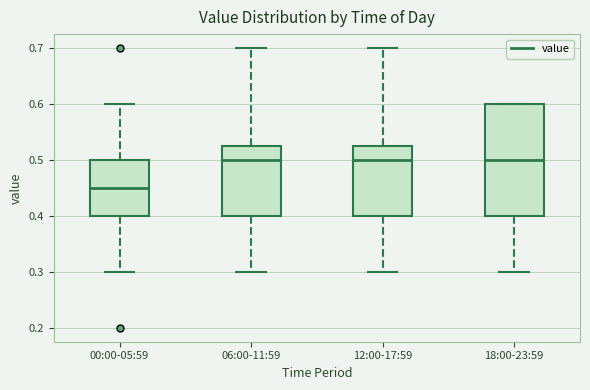

Reading left to right, transcribe this box plot: for each box, give where its median line is, the range the box spans, and where its two whiskers end, as read against the y-axis. The values are not printed on the chart, so give them approximately, as read against the axis.

00:00-05:59: median 0.45, box 0.40 to 0.50, whiskers 0.30 to 0.60
06:00-11:59: median 0.50, box 0.40 to 0.53, whiskers 0.30 to 0.70
12:00-17:59: median 0.50, box 0.40 to 0.53, whiskers 0.30 to 0.70
18:00-23:59: median 0.50, box 0.40 to 0.60, whiskers 0.30 to 0.60